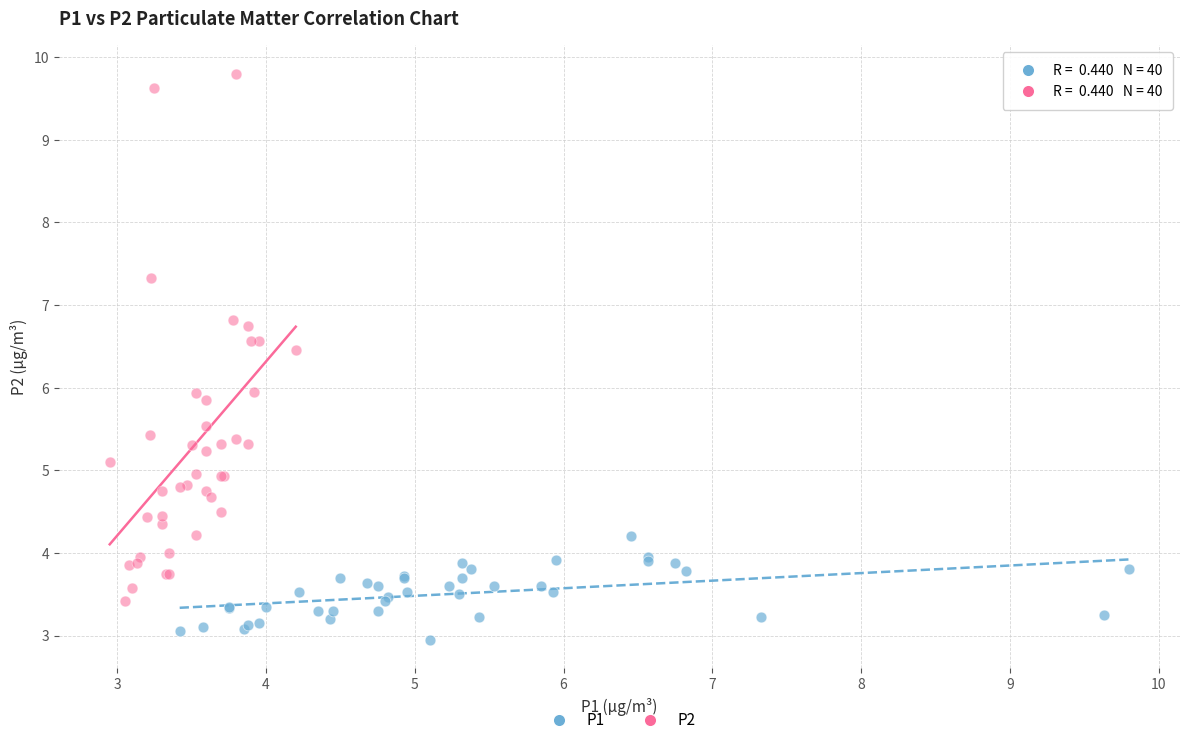

What are all the series names shown in the legend?

P1, P2